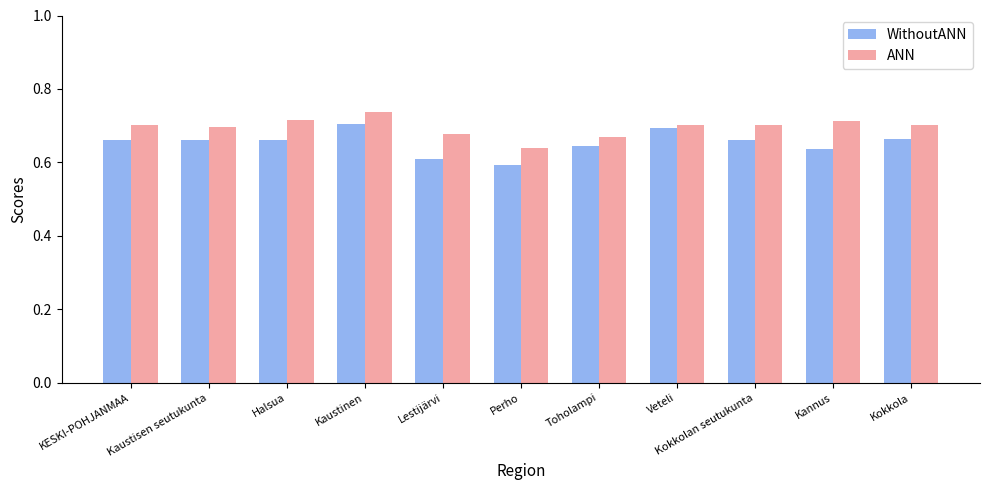

What is the label of the 9th bar from the right?

Halsua